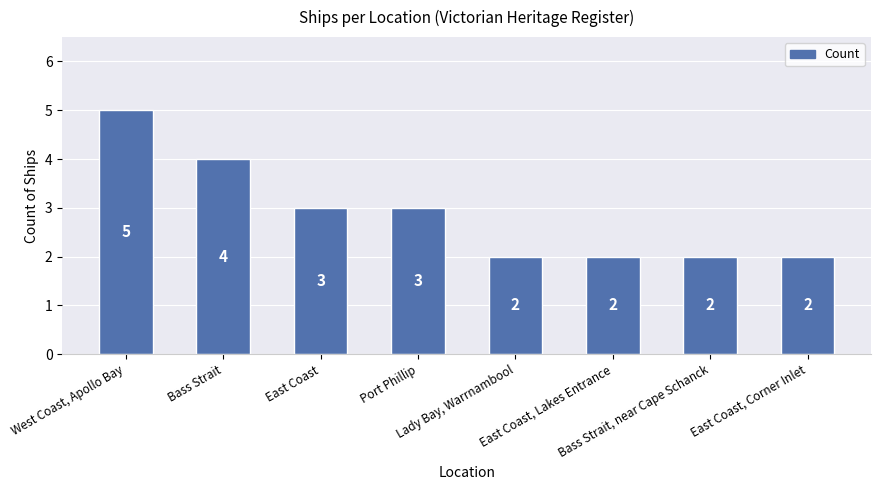

What is the minimum value shown in the chart?

2